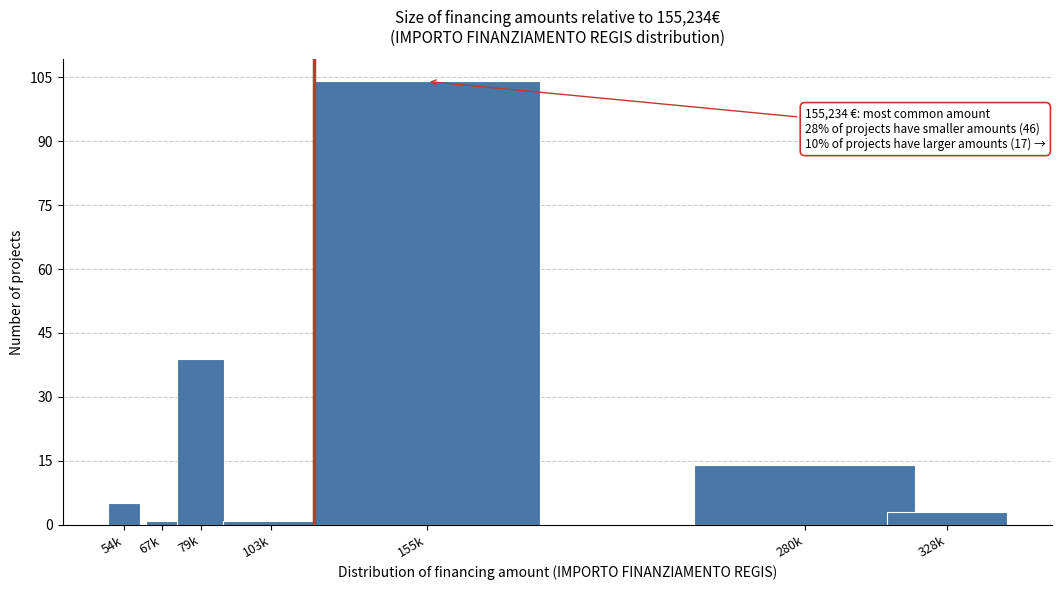

Reading right to left, transcribe all the data shown in this chart.

328k=3	280k=14	155k=104	103k=1	79k=39	67k=1	54k=5